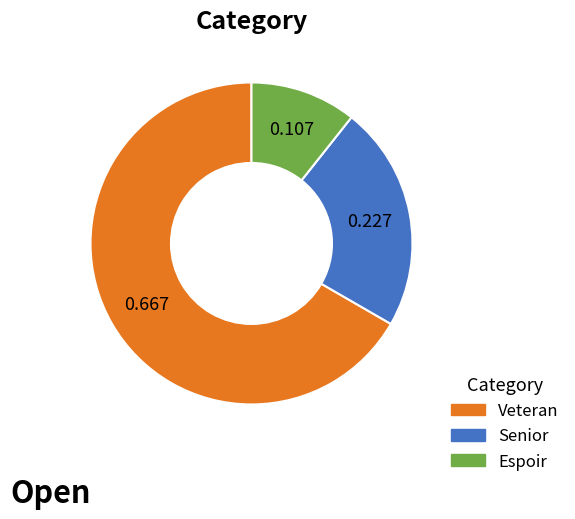

Is there any slice that represents more than half of the pie?

Yes